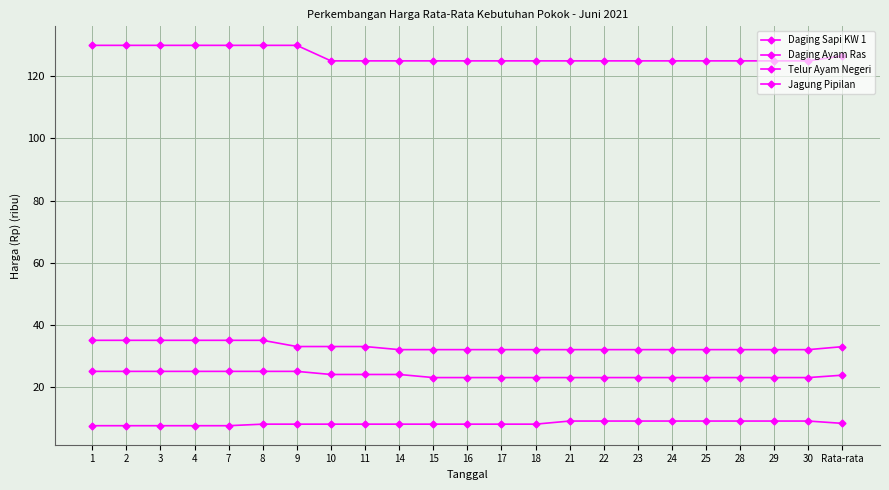

How many distinct data groups are displayed?

4